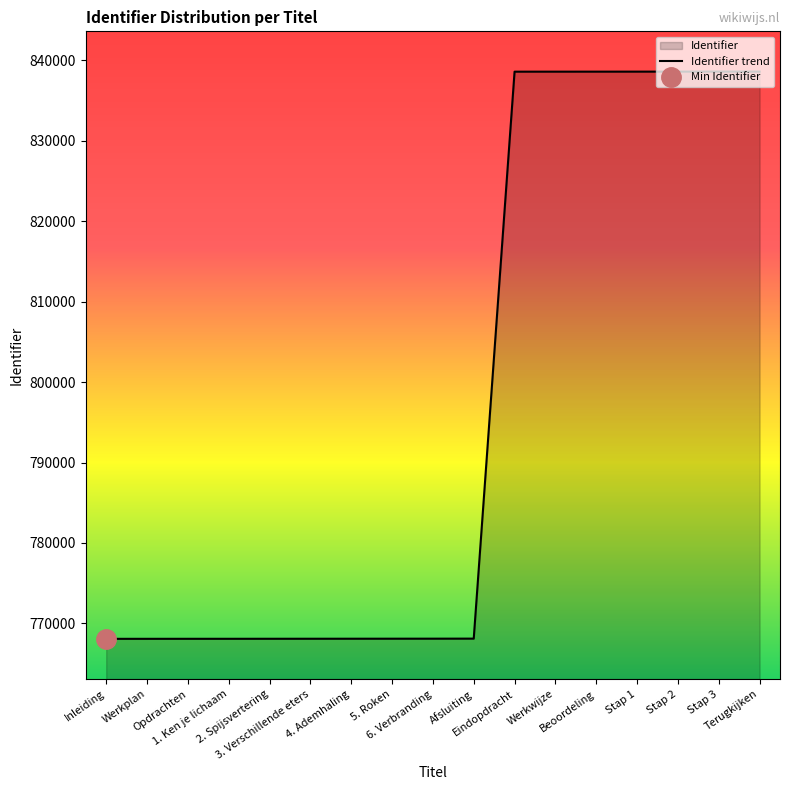

What is the ratio of the value at Inleiding to the value at Terugkijken?

0.9